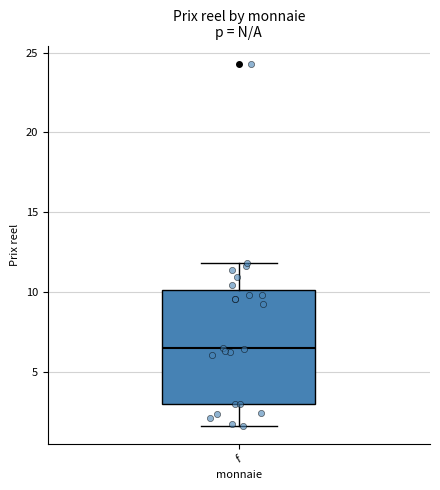

Where does the lower whisker of the box for f end on the y-axis? The values are not printed on the chart, so give them approximately, as read against the axis.

1.5